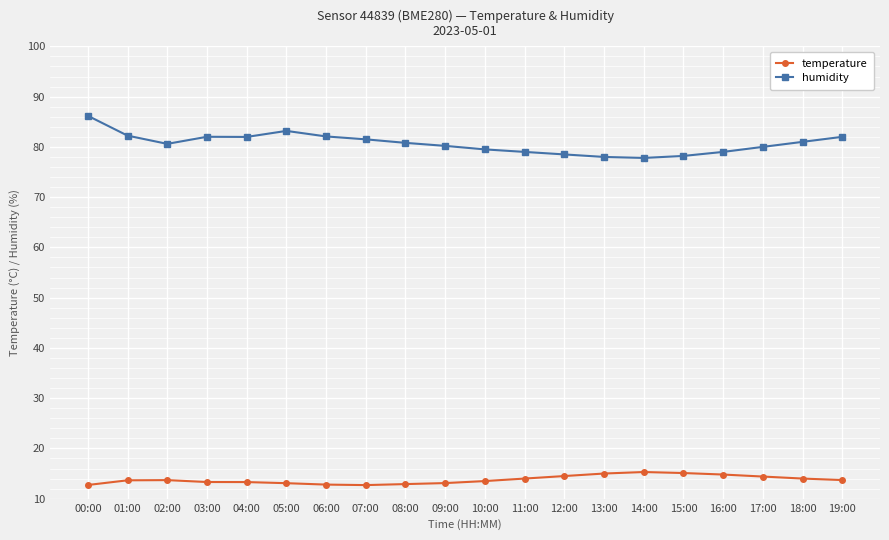

What is the sum of the temperature values at 08:00 and 19:00?

26.6